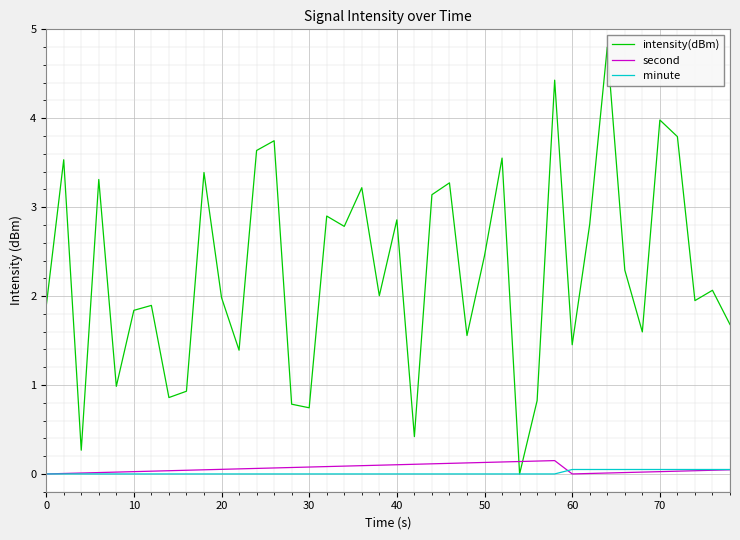

What is the average value of the second series?

0.1